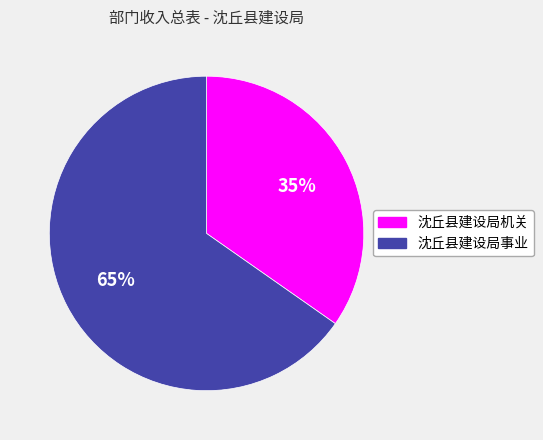

To the nearest percent, what percentage of the pie is 沈丘县建设局事业?

65%